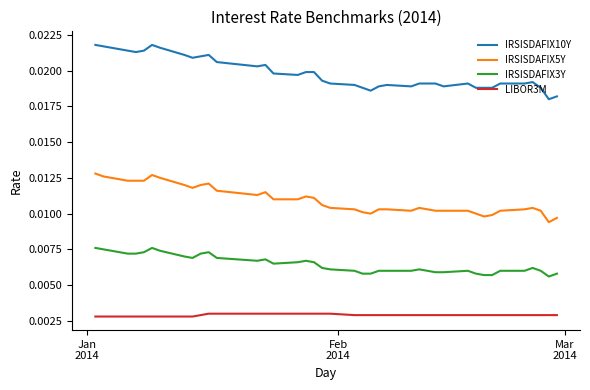

True or false: IRSISDAFIX3Y and IRSISDAFIX5Y cross at least once.

False